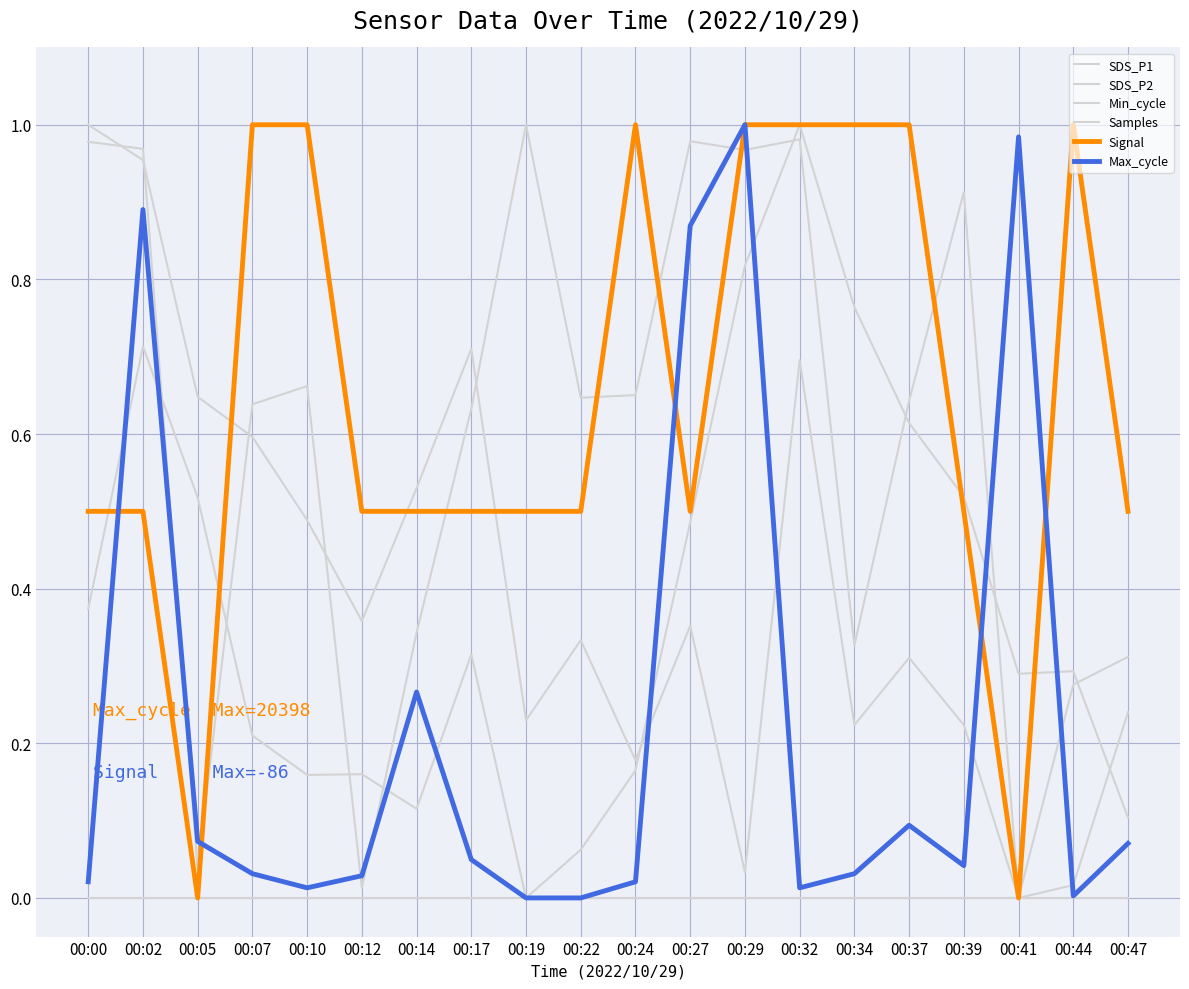

Which category has the lowest value in the Min_cycle series?

00:00